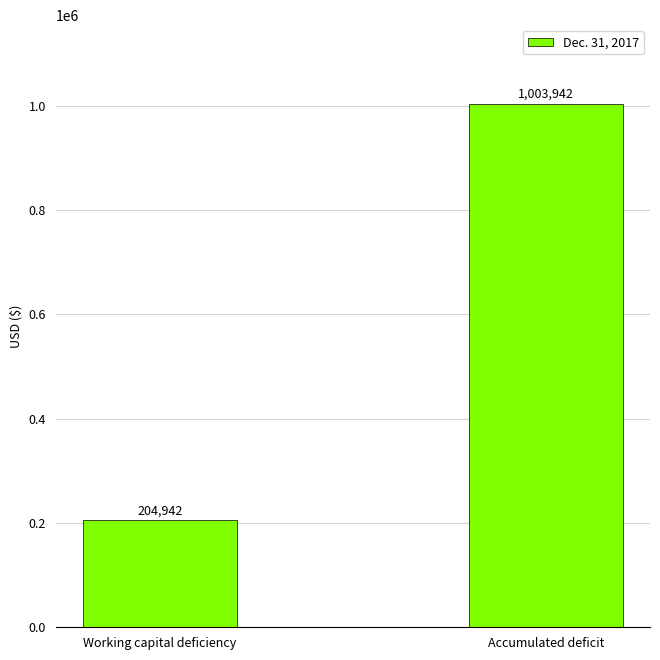

What is the value of the 1st bar from the left?

204942